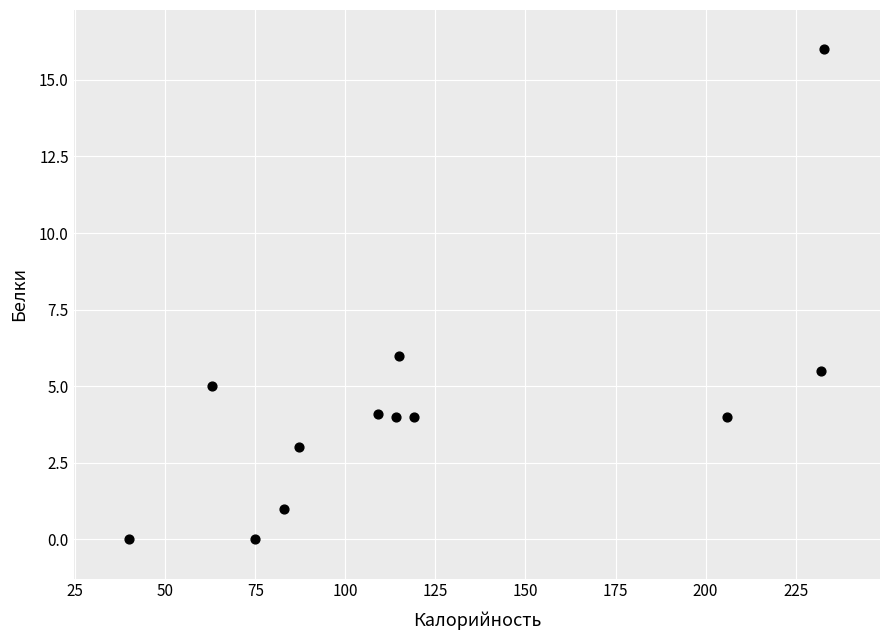

What Y value in the scatter plot is closest to 8?

6.0